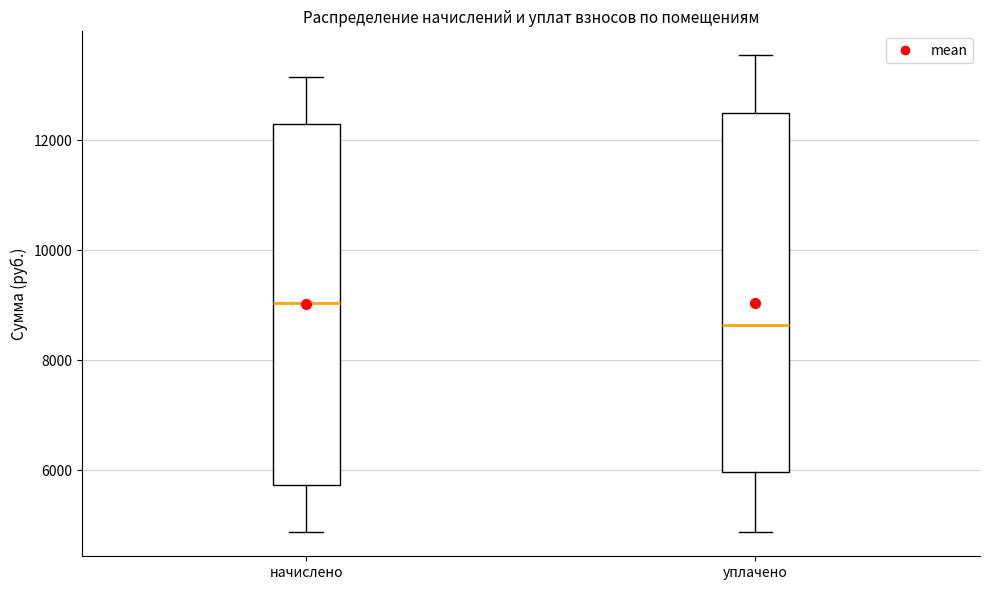

Where is the lower edge of the box for уплачено on the y-axis? The values are not printed on the chart, so give them approximately, as read against the axis.

6000